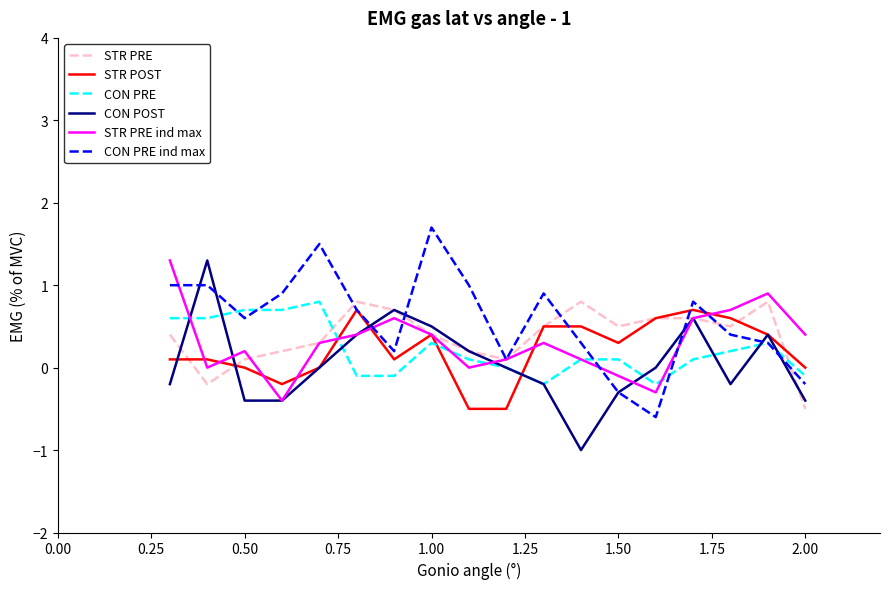

Which series ends up on top after the final intersection of CON PRE ind max and STR POST?

STR POST